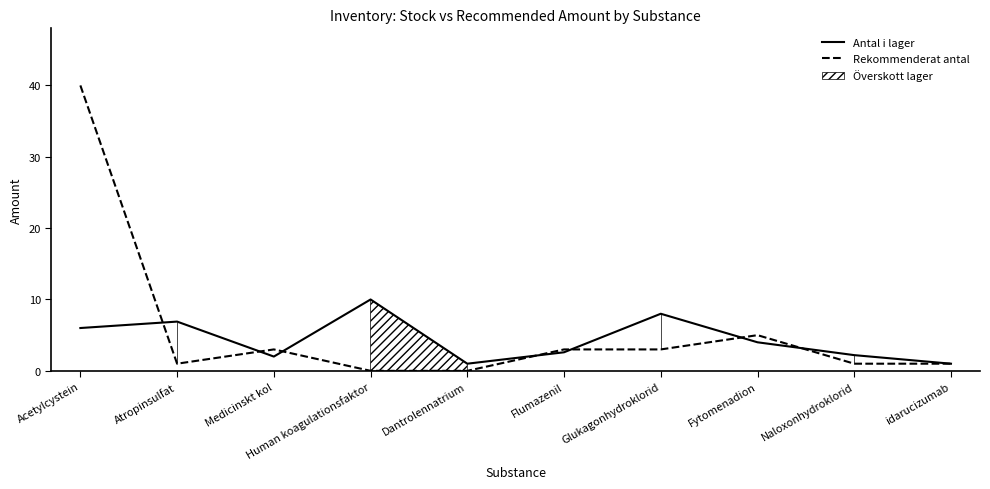

Does the chart have visible grid lines?

No